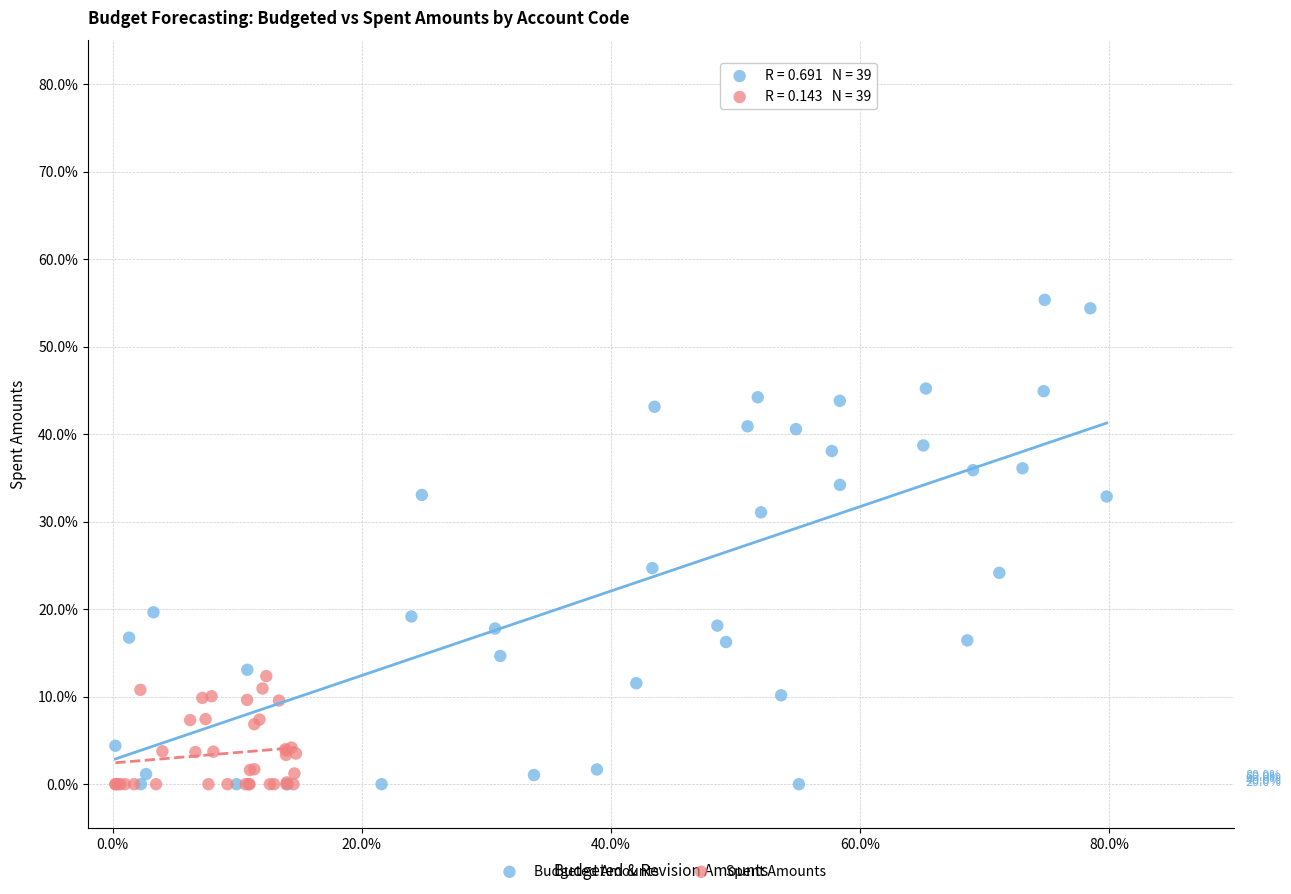

Which series contains the highest Y value?

Budgeted Amounts